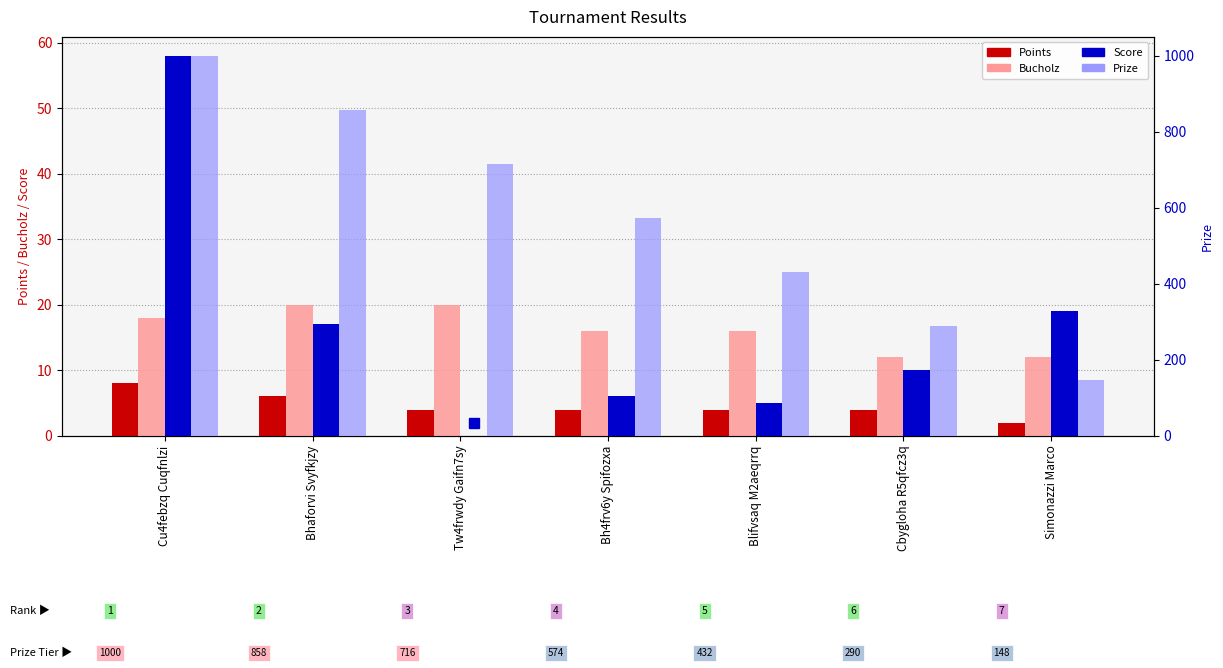

How many bars are there in each group?

4